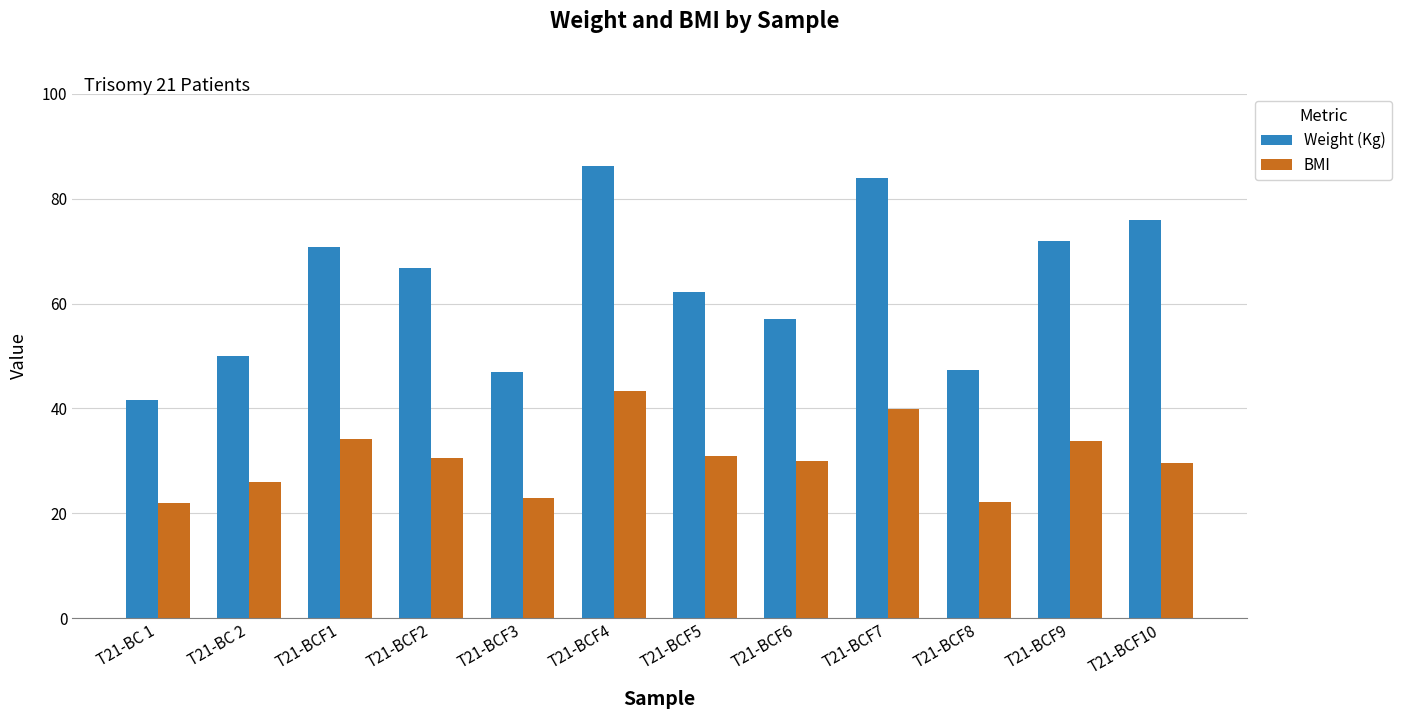

Count the number of categories in the chart.

12